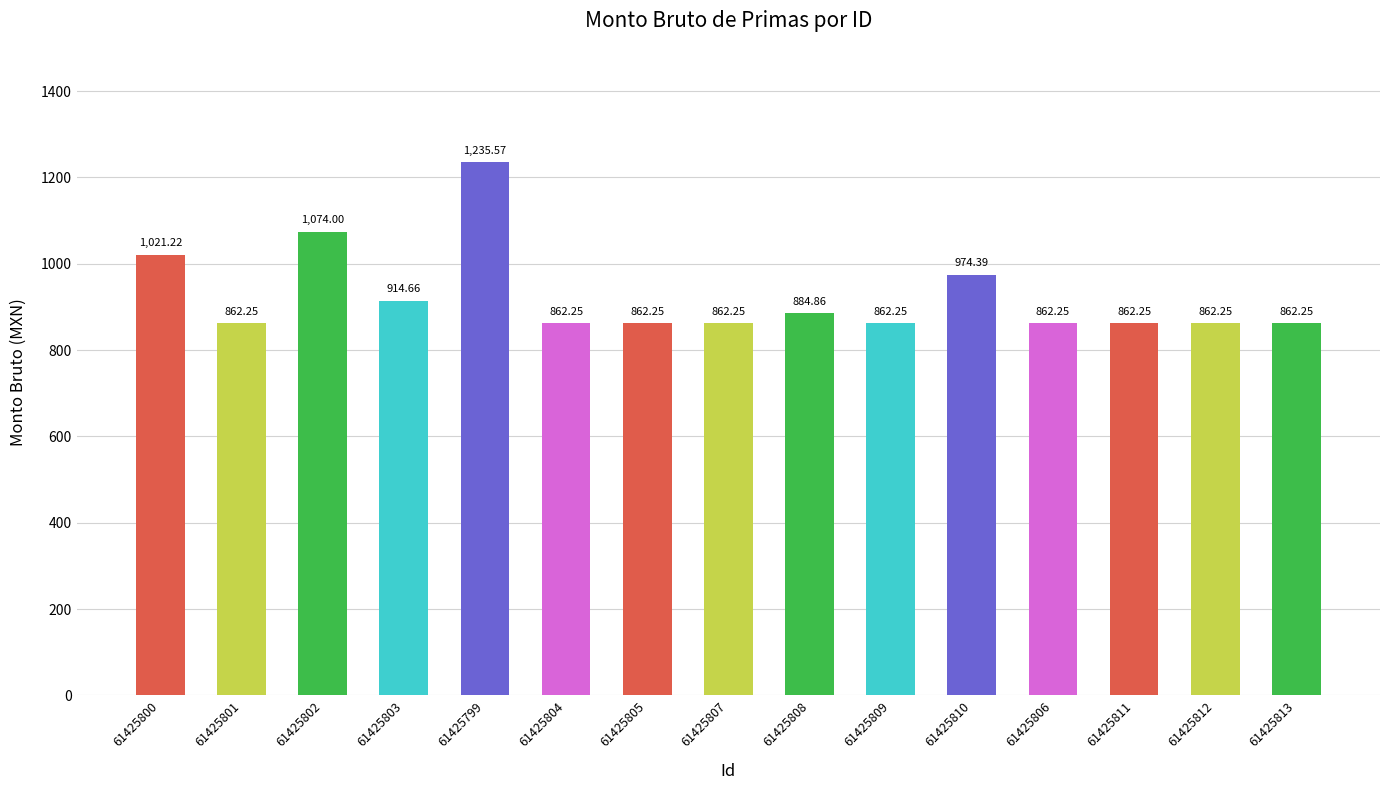

What is the average value?

924.3